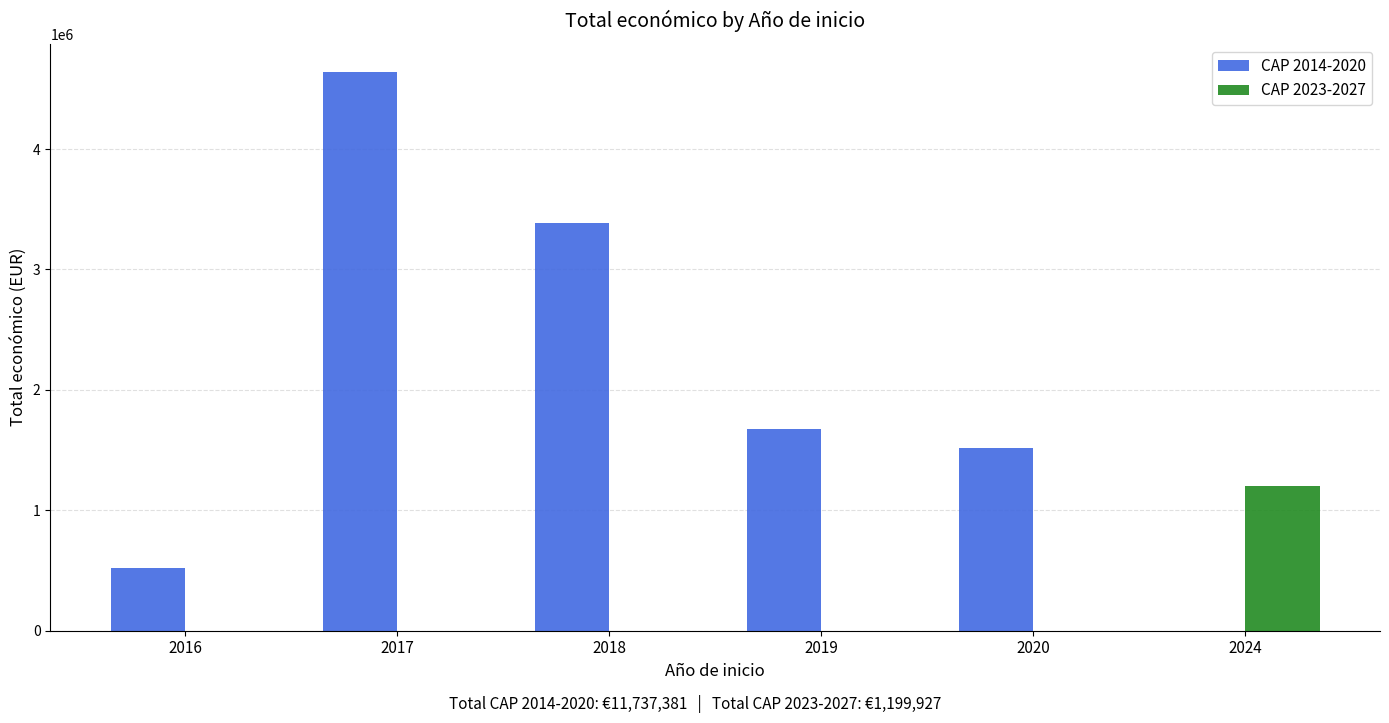

What are all the series names shown in the legend?

CAP 2014-2020, CAP 2023-2027